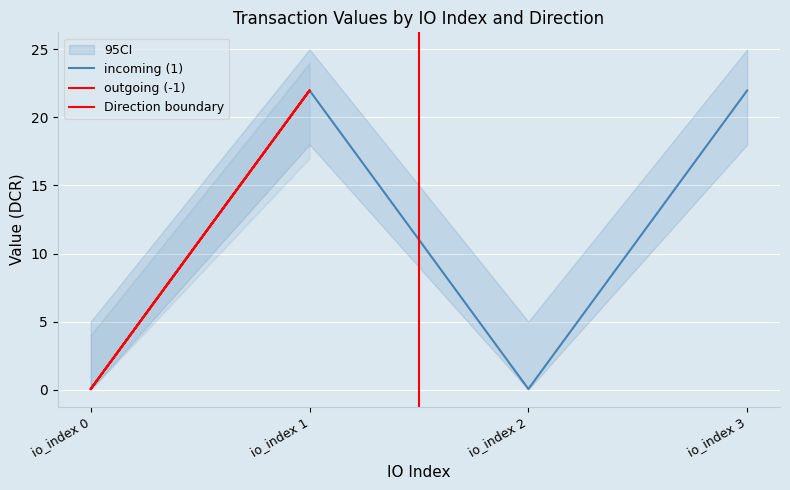

Is it true that incoming (1) equals 37.9 at io_index 1?

False